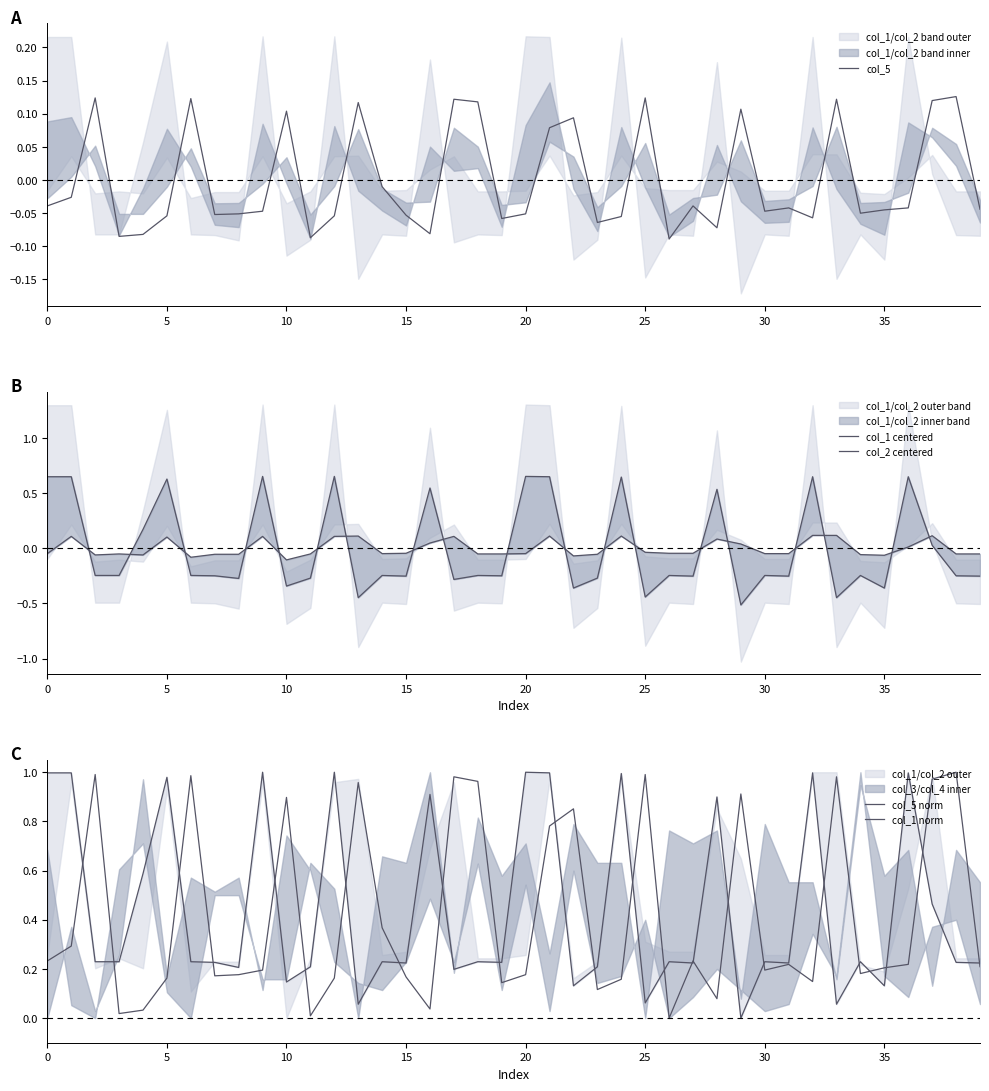

What is the difference between the maximum and minimum values in the col_2 centered series?

0.2